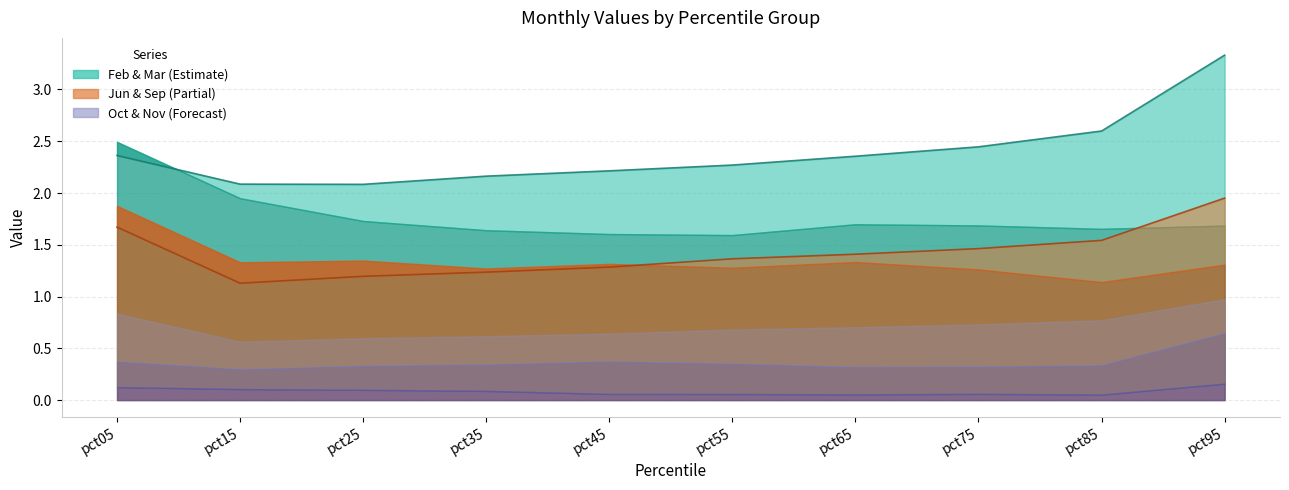

At which category does Feb reach its first local peak?

pct65